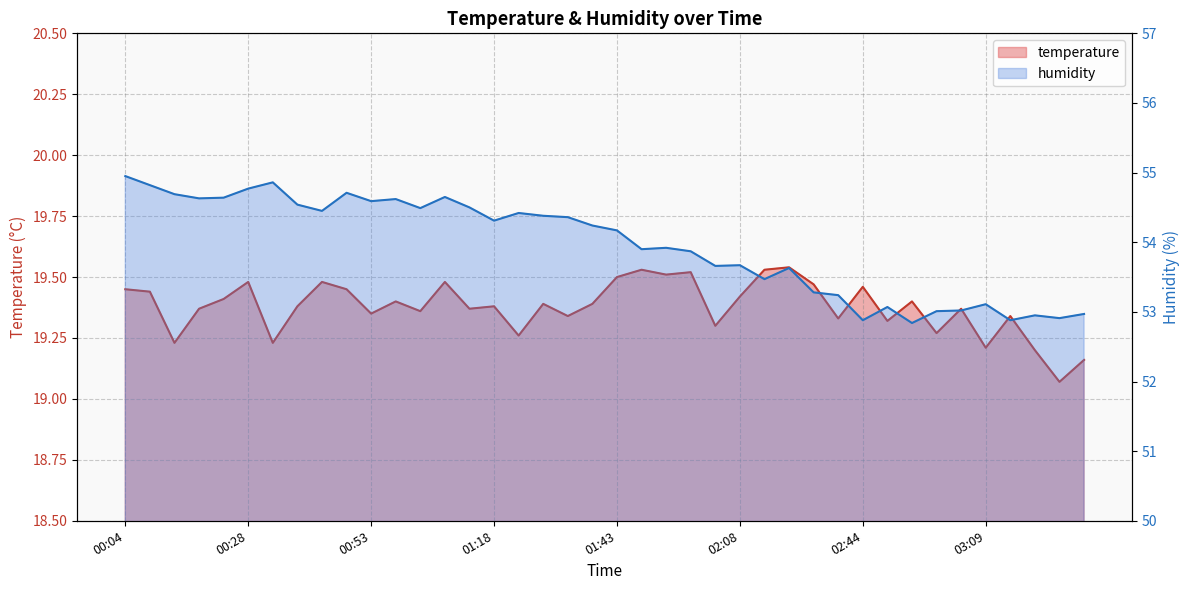

At which category does the chart reach its minimum across all series?

03:24